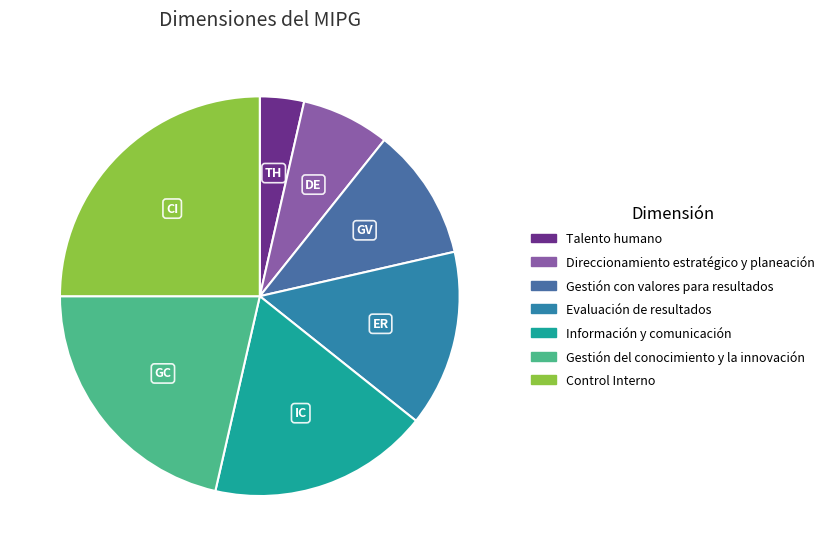

Rank the categories by value from highest to lowest.

Control Interno, Gestión del conocimiento y la innovación, Información y comunicación, Evaluación de resultados, Gestión con valores para resultados, Direccionamiento estratégico y planeación, Talento humano